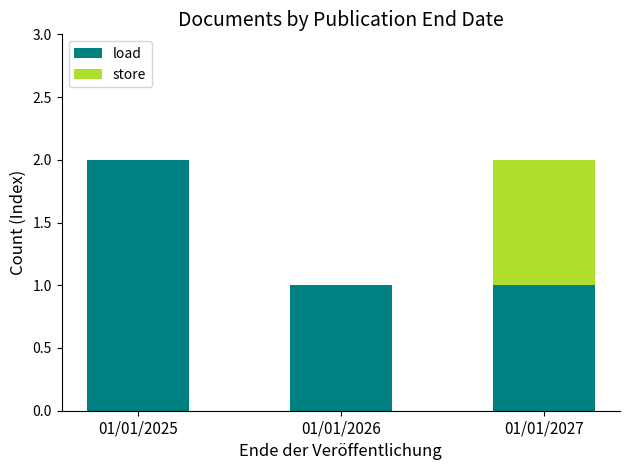

Which category has the highest value in the load series?

01/01/2025